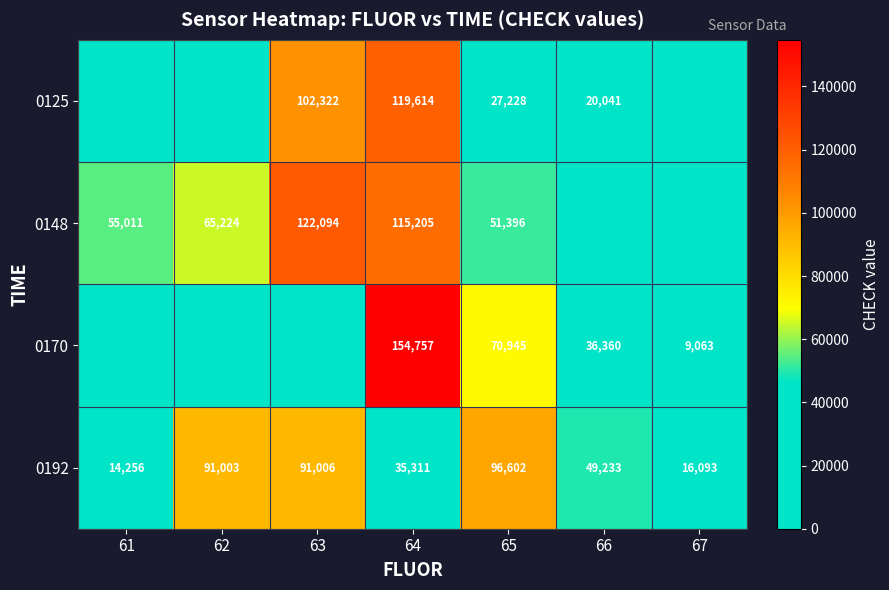

At which category is the sum across all series the highest?

64